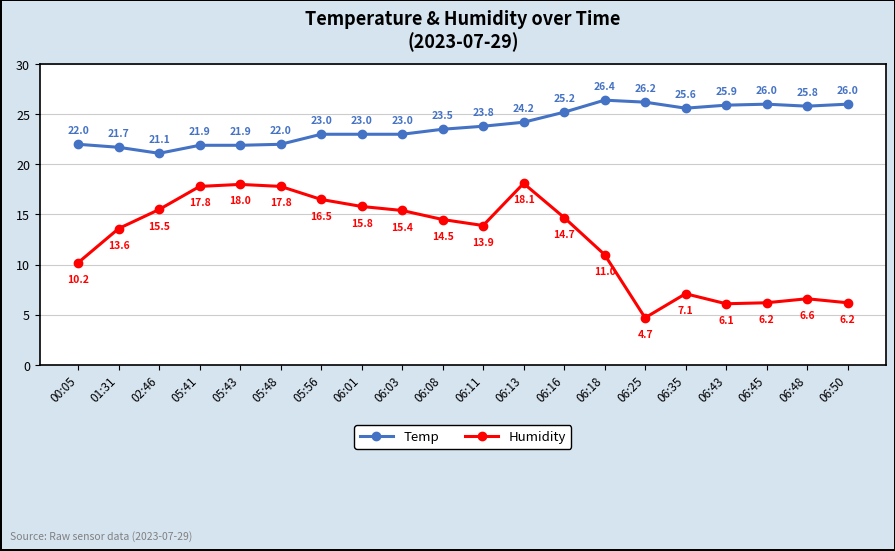

How many values in the Temp series are below 23?

6